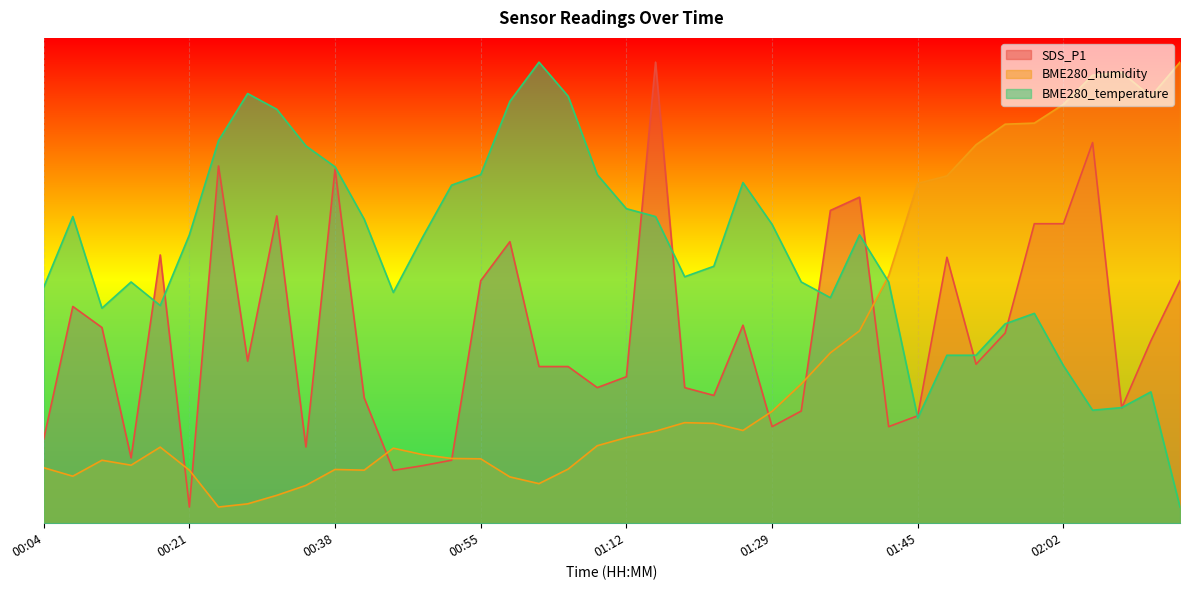

What is the total value across all series at 01:25?

78.1